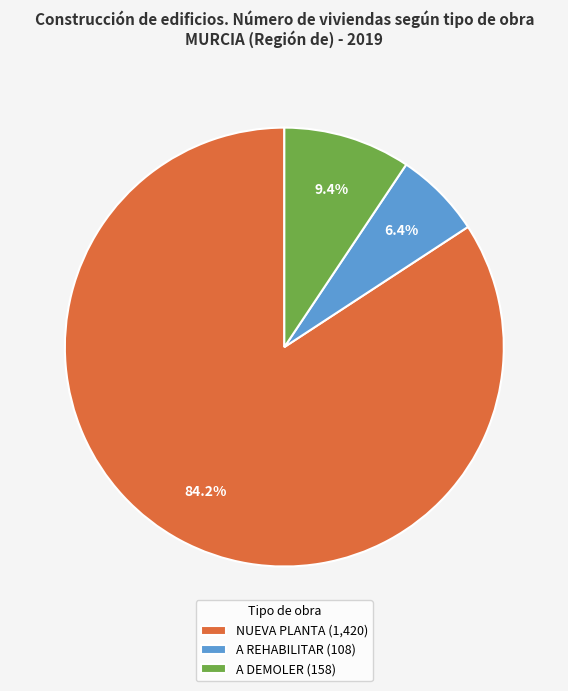

Count the number of slices in the pie.

3